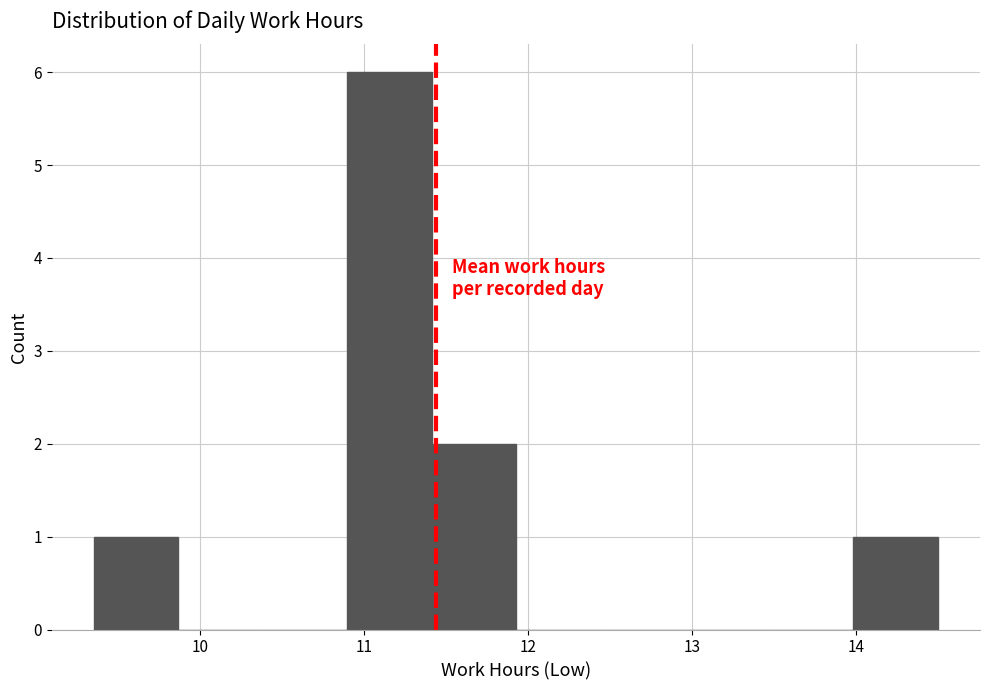

Which range on the x-axis has the tallest bar?

10.9 to 11.4